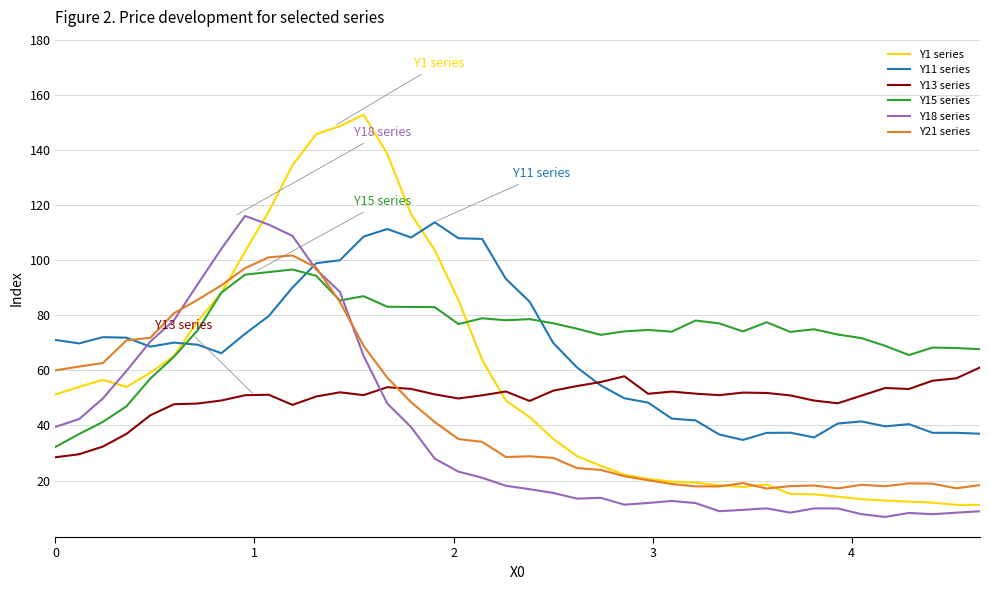

What is the lowest value of the Y11 series series?

34.8